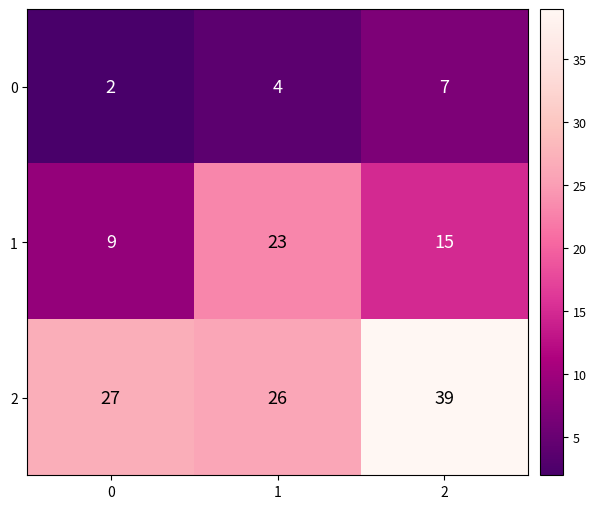

What is the greatest value displayed?

39